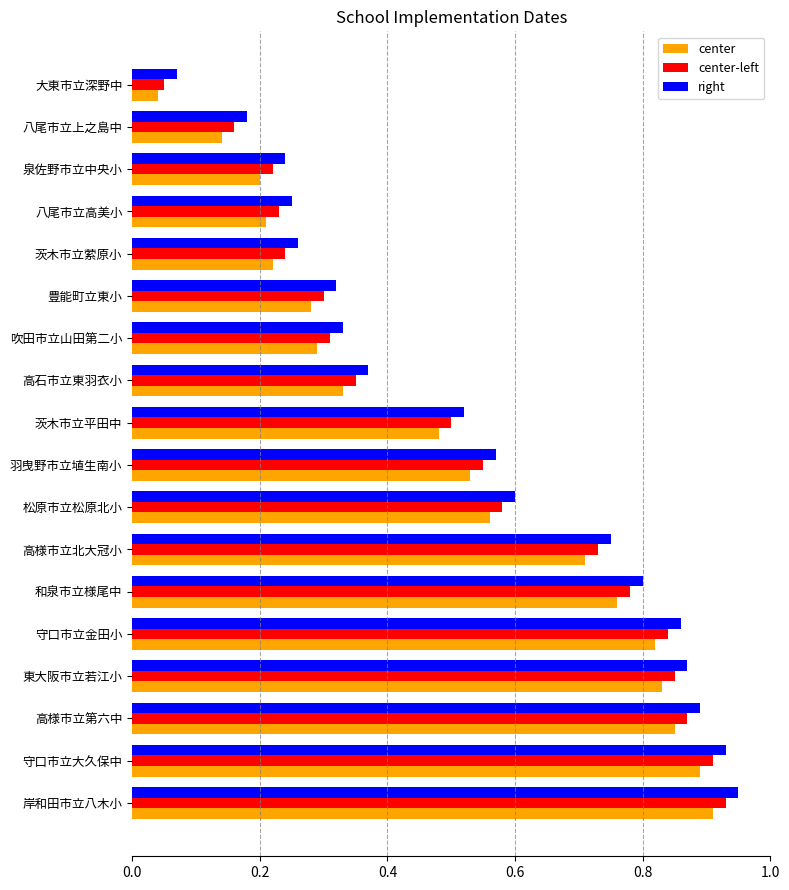

Is the value of right at 高様市立第六中 greater than the value of center-left at 高様市立北大冠小?

Yes